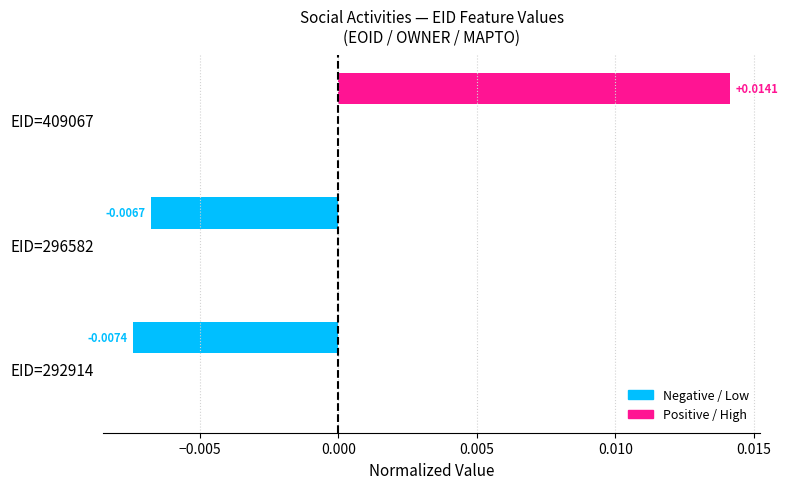

How many data points does each series have?

3